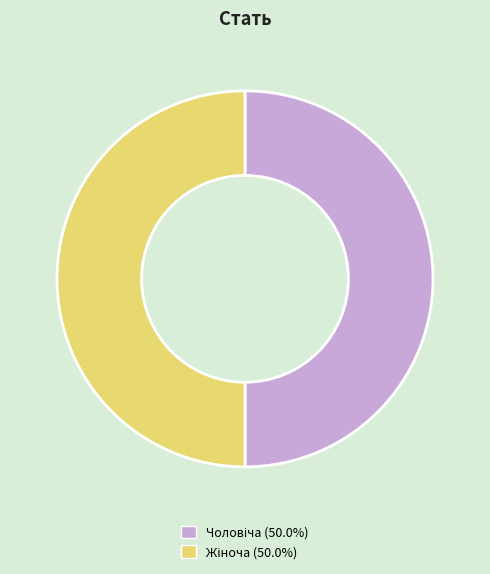

True or false: Жіноча accounts for 61% of the total.

False